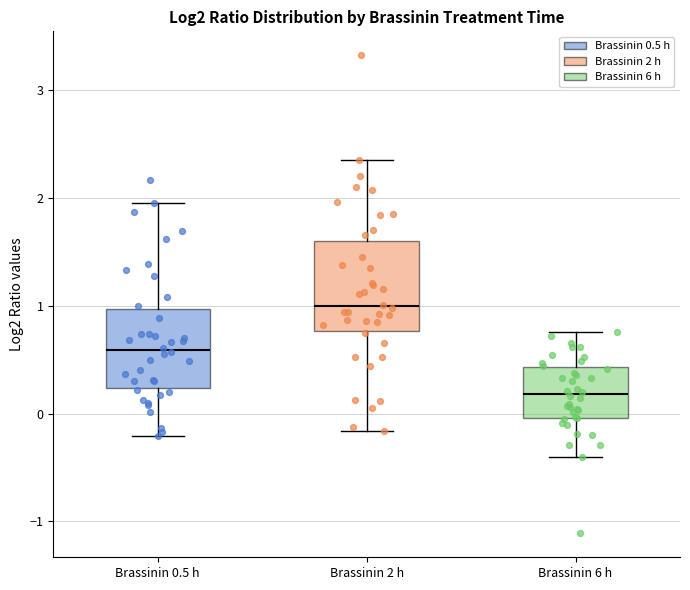

Reading left to right, read every box against the y-axis: the position of its median line, the range the box covers, and the ends of its whiskers. The values are not printed on the chart, so give them approximately, as read against the axis.

Brassinin 0.5 h: median 0.6, box 0.2 to 1.0, whiskers -0.2 to 2.0
Brassinin 2 h: median 1.0, box 0.8 to 1.6, whiskers -0.2 to 2.4
Brassinin 6 h: median 0.2, box 0.0 to 0.4, whiskers -0.4 to 0.8